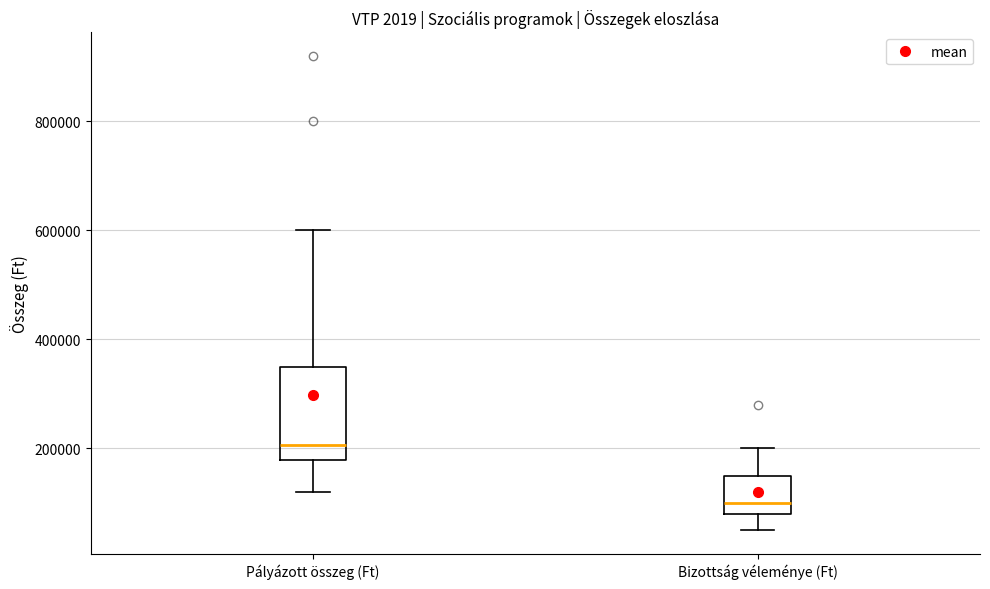

Which box has the lowest median line?

Bizottság véleménye (Ft)